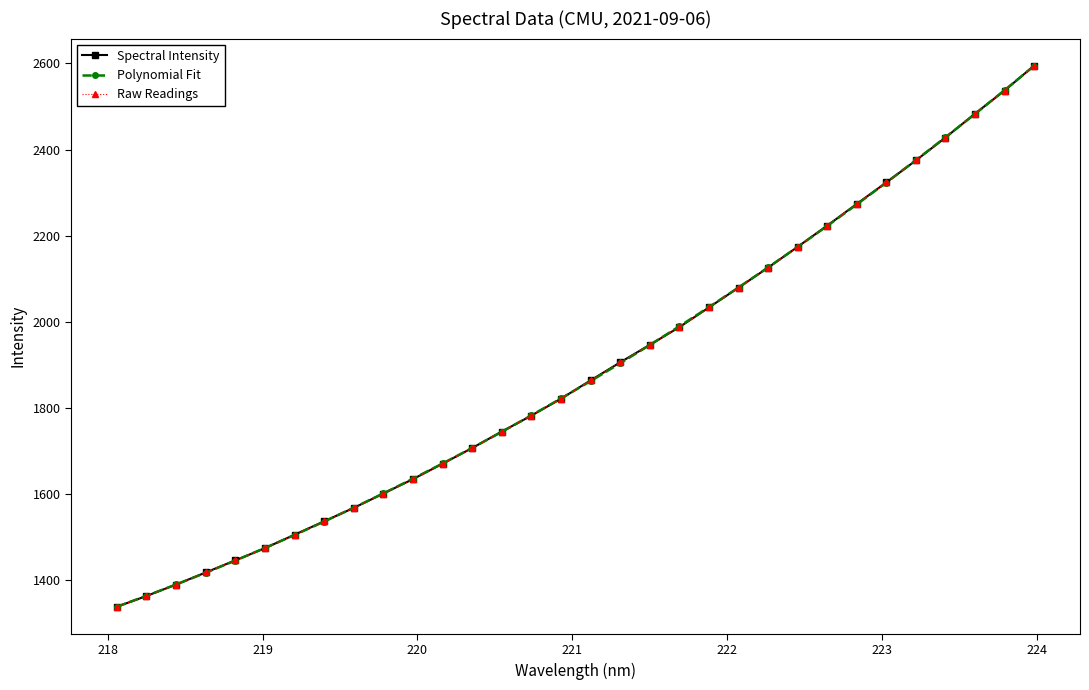

List the series in order of their peak value, lowest first.

Polynomial Fit, Spectral Intensity, Raw Readings